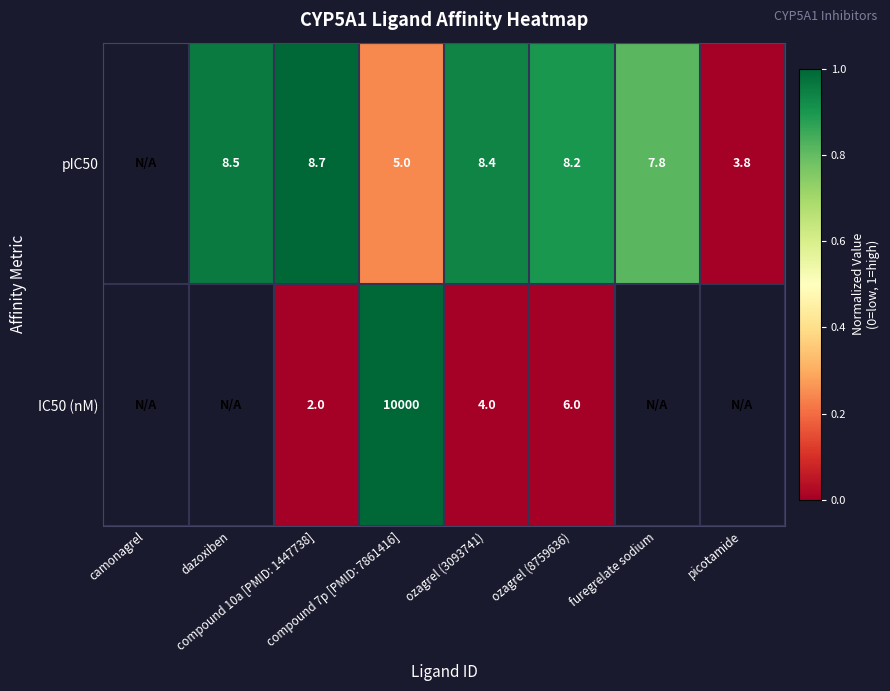

At which category is the sum across all series the highest?

compound 7p [PMID: 7861416]